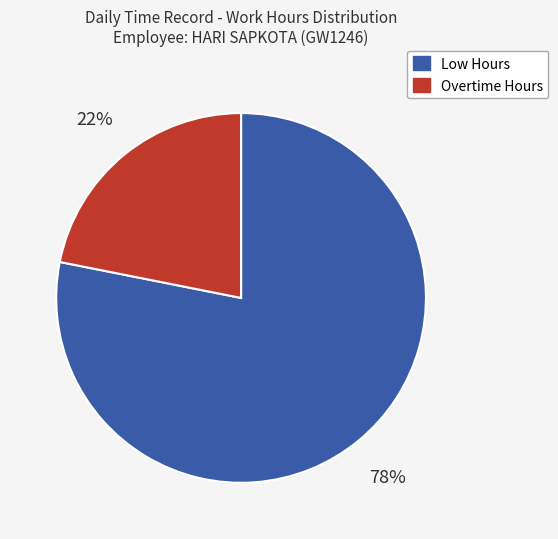

To the nearest percent, what is the average slice percentage?

50%